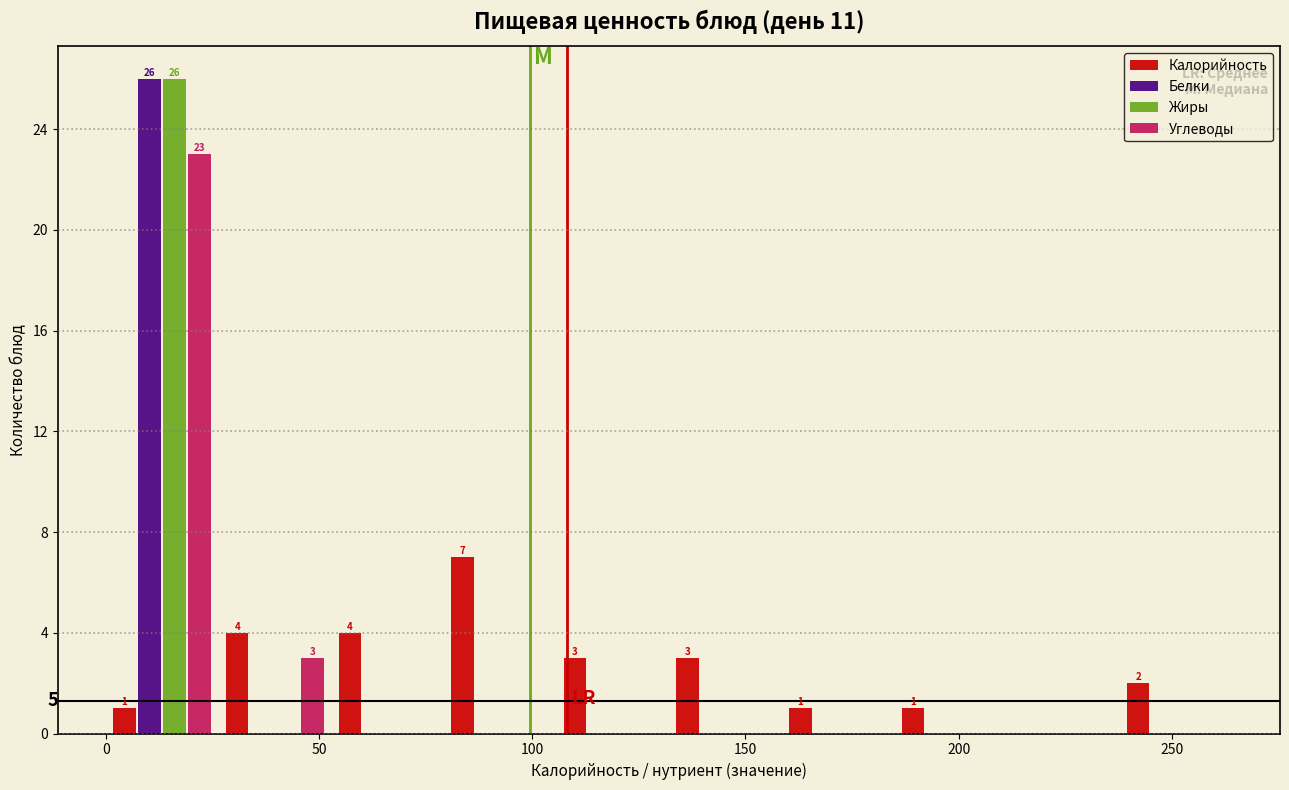

In the Калорийность series, which range on the x-axis has the tallest bar?

80 to 105